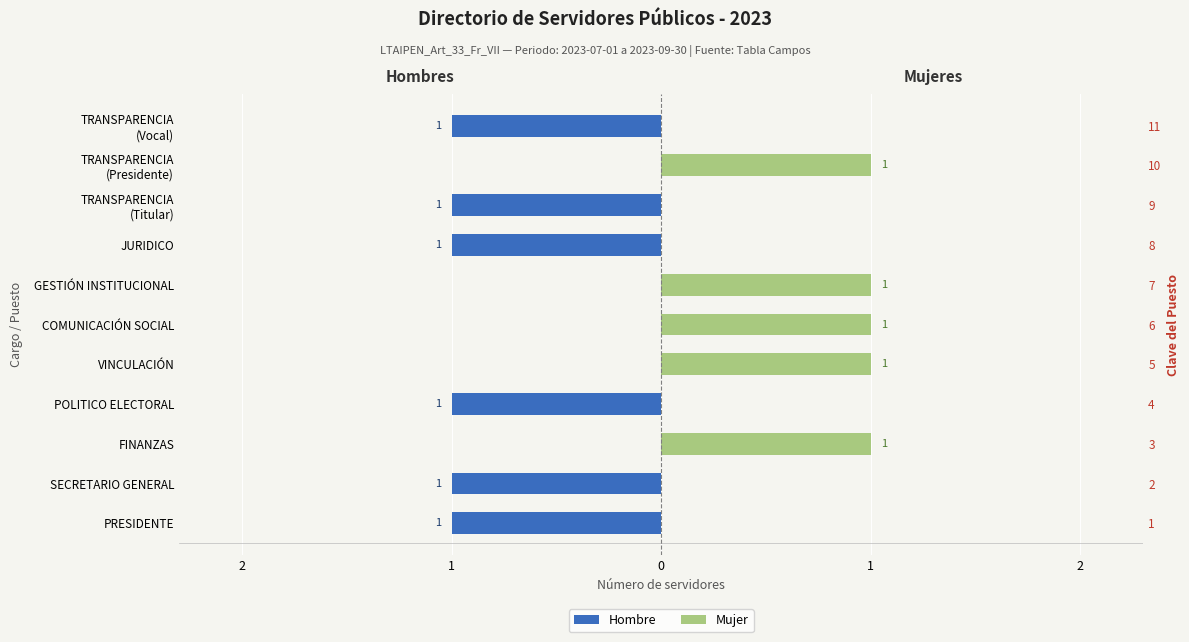

Rank the series by their average value, from highest to lowest.

Mujer, Hombre